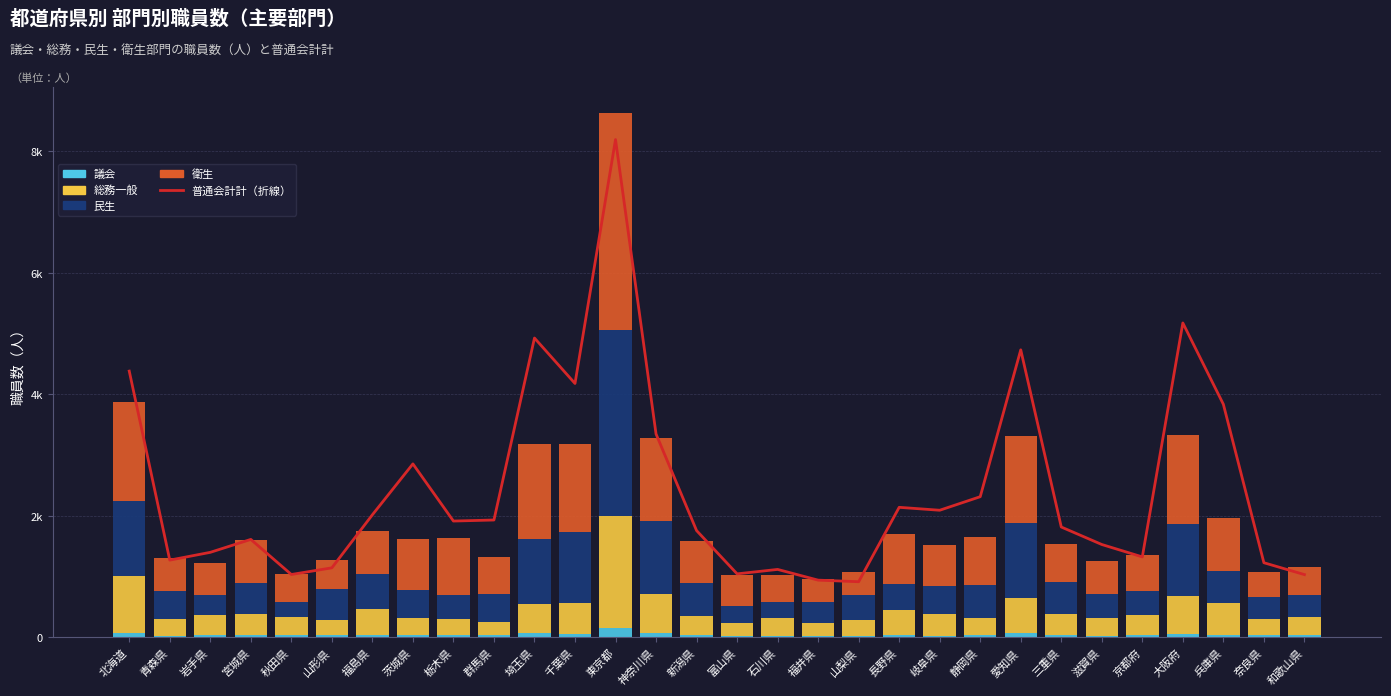

Are the bars horizontal?

No